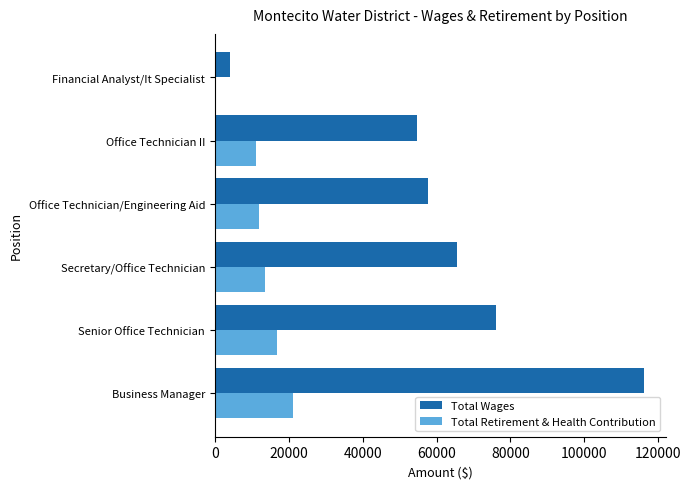

Is the value of Total Wages at Office Technician/Engineering Aid greater than the value of Total Retirement & Health Contribution at Secretary/Office Technician?

Yes